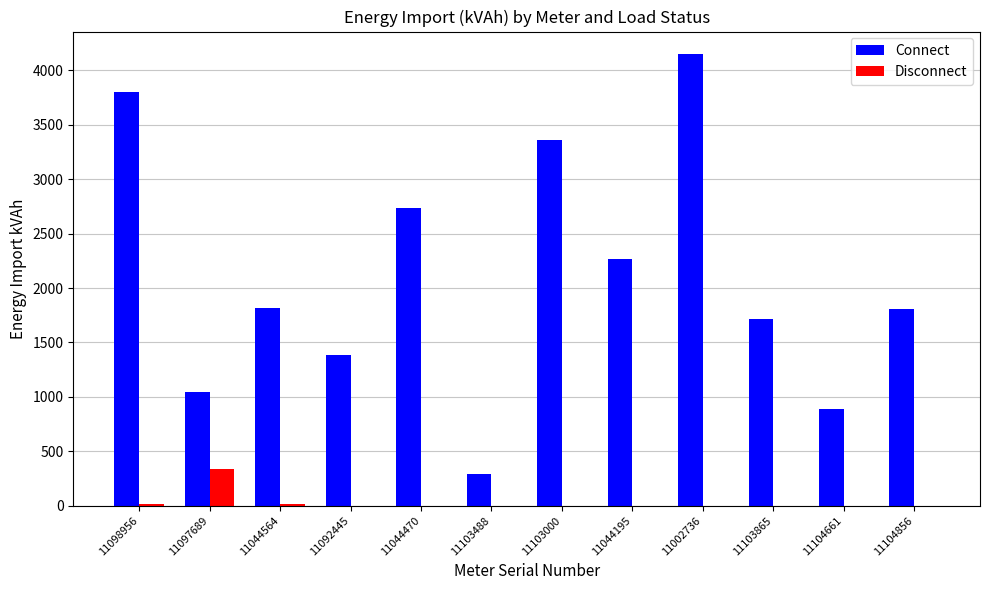

True or false: Connect has a value of 313.6 at 11104661.

False